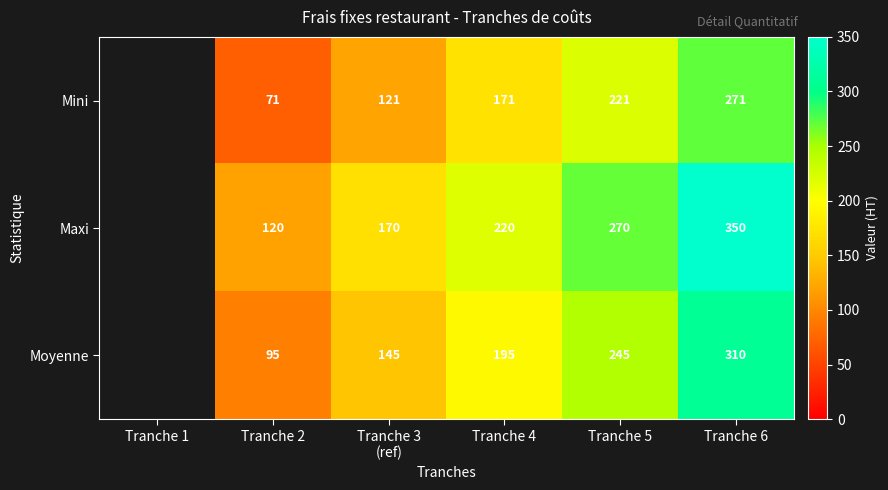

At Tranche 2, list the series in order from smallest to largest.

Mini, Moyenne, Maxi